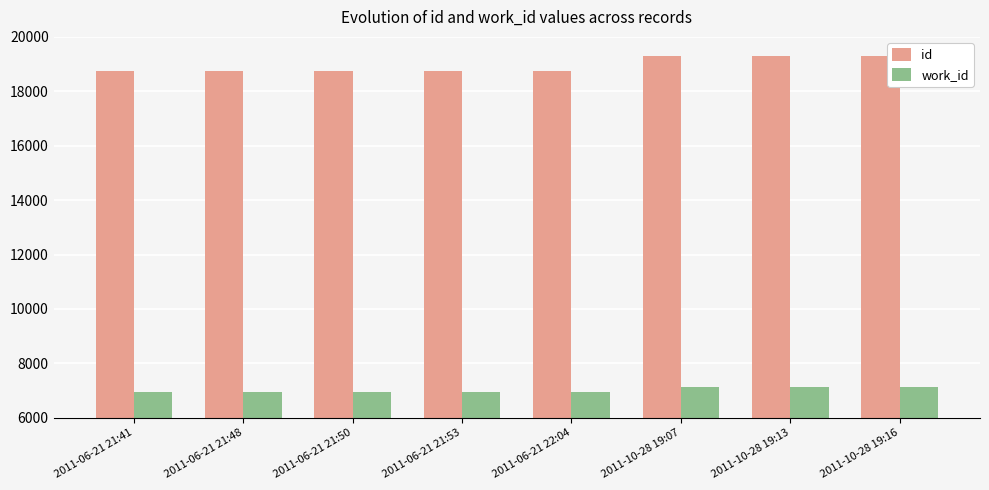

List the series in order of their peak value, highest first.

id, work_id